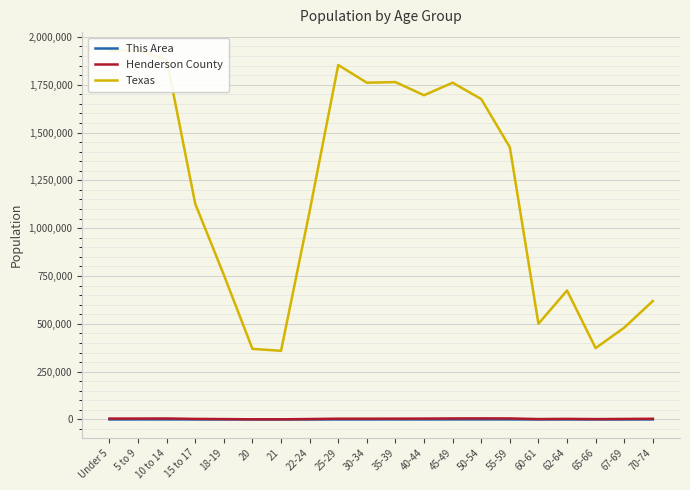

What is the difference between the maximum and minimum values in the This Area series?

313